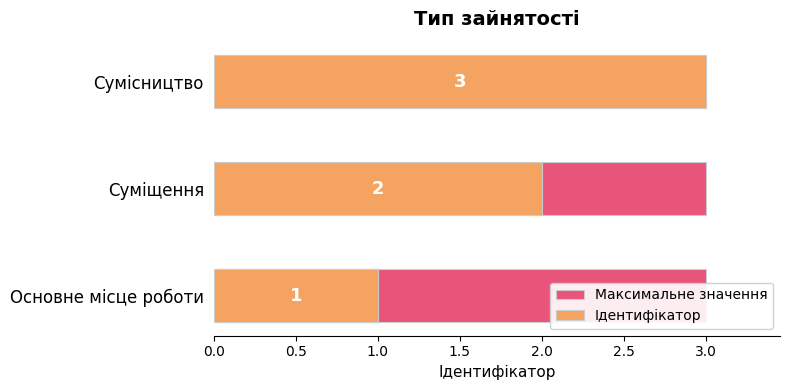

What is the value of the Ідентифікатор bar at the 1st from the left?

1.0